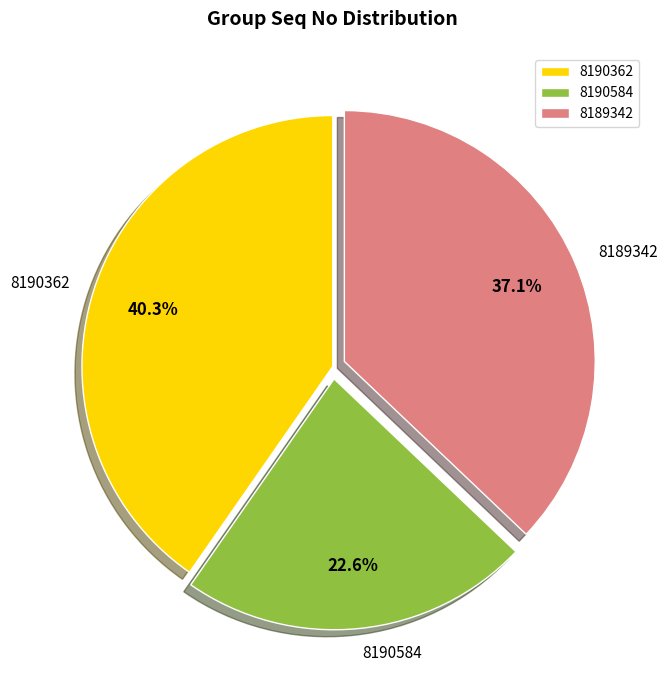

Between 8190584 and 8189342, which is larger?

8189342